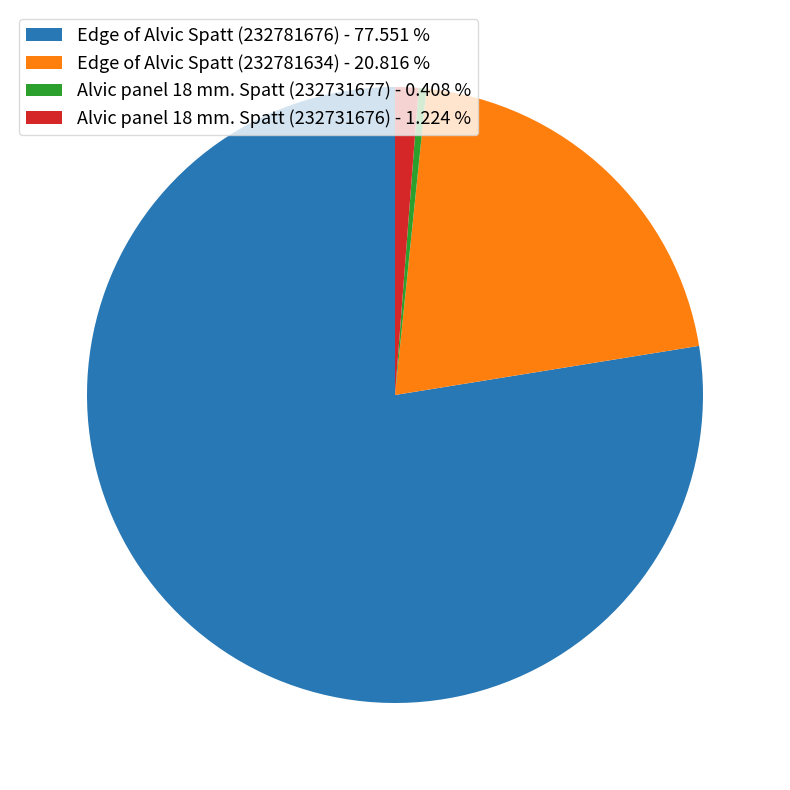

Which category has the smallest portion of the pie?

Alvic panel 18 mm. Spatt (232731677)